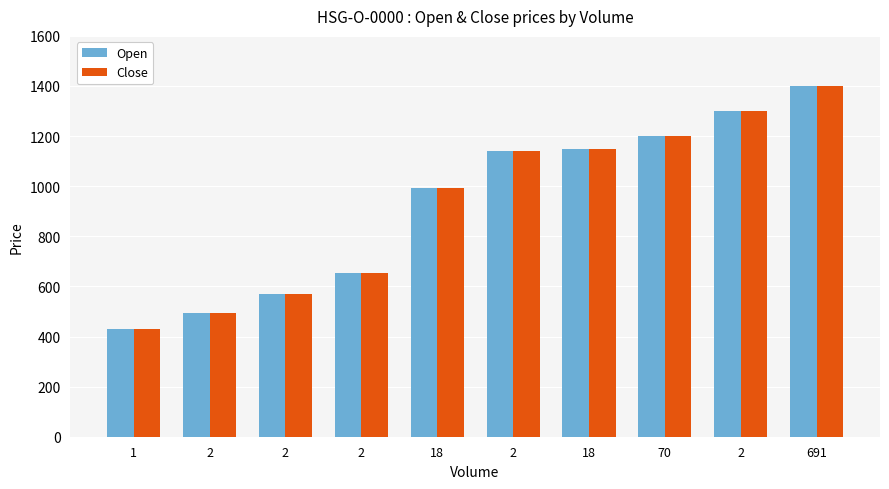

How many groups of bars are there?

10